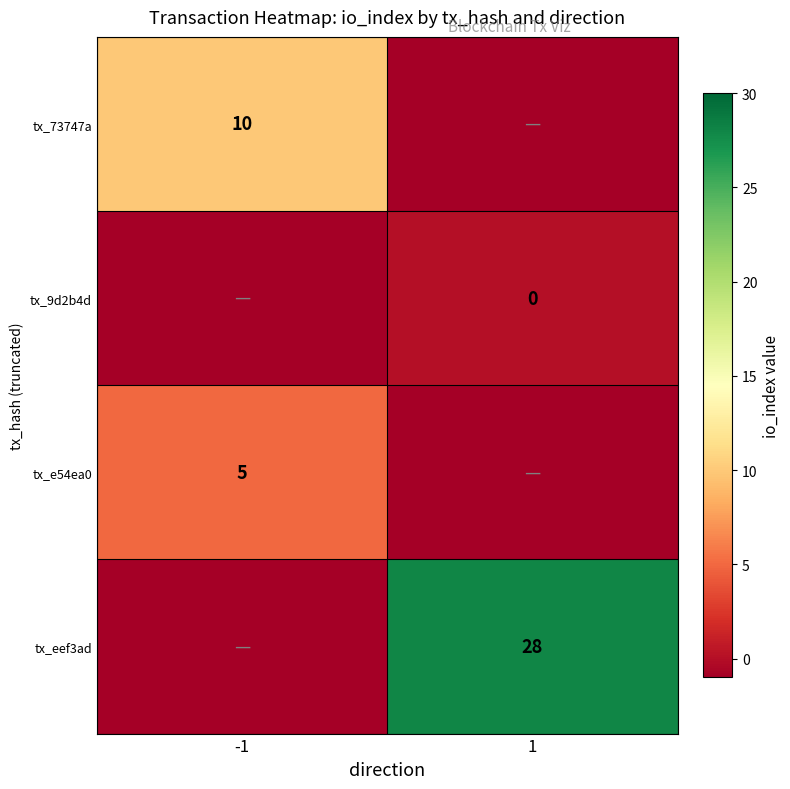

The value of tx_eef3ad at 1 is 17. True or false?

False